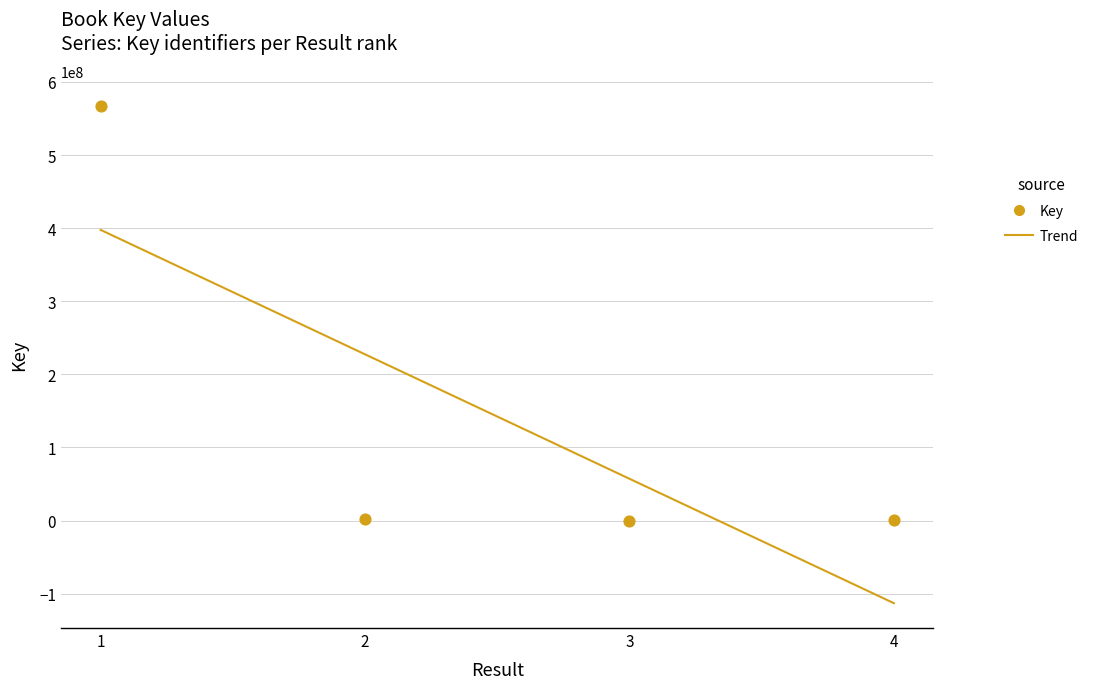

Between 1 and 4, which is larger?

1